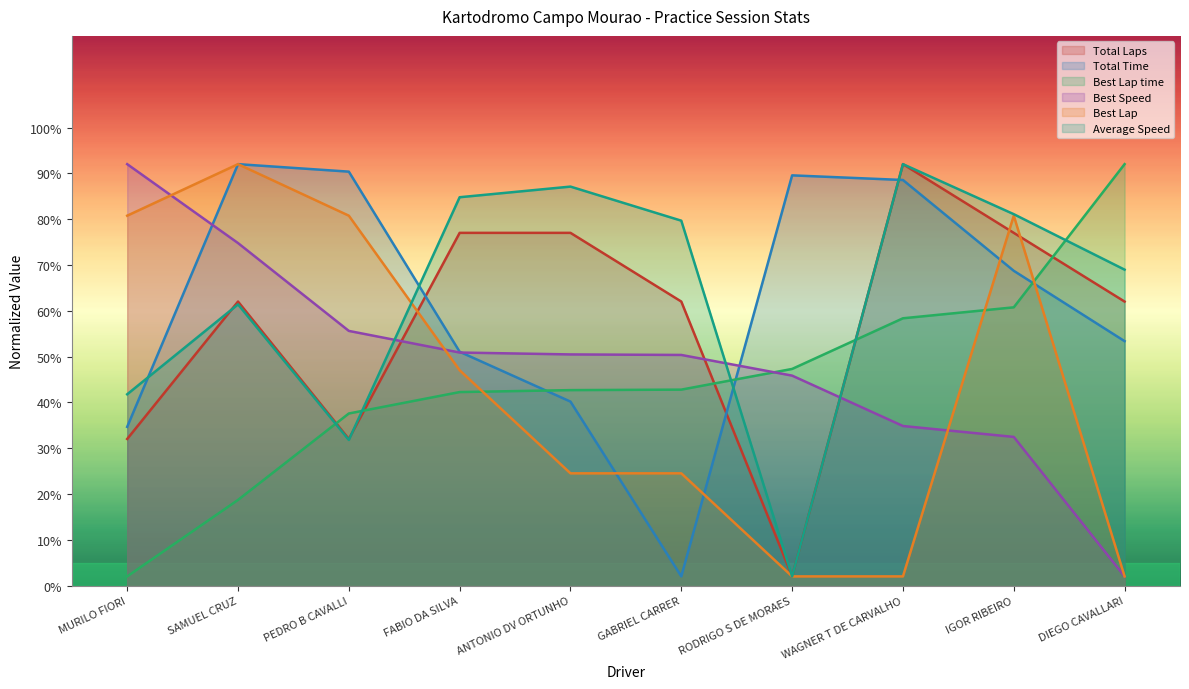

What is the label of the 2nd point from the right?

IGOR RIBEIRO